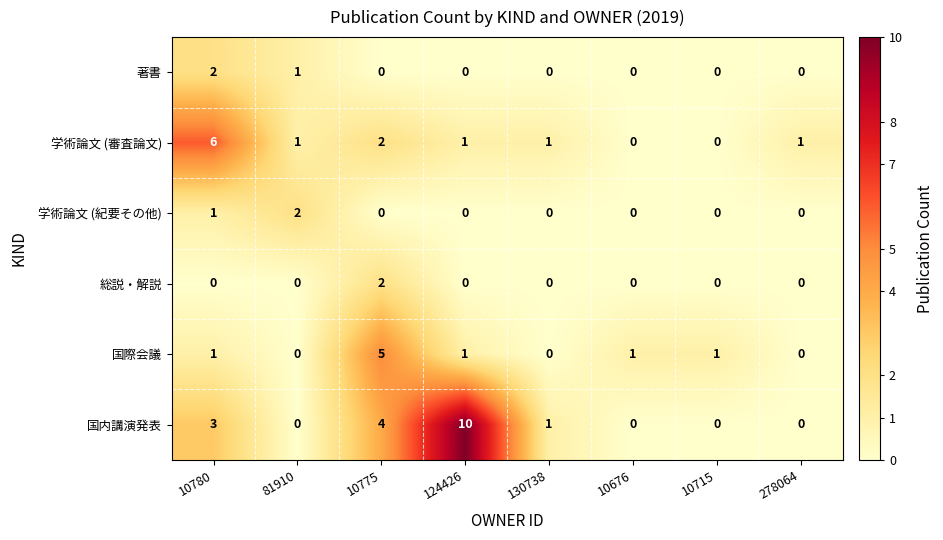

What is the total value across all series at 124426?

12